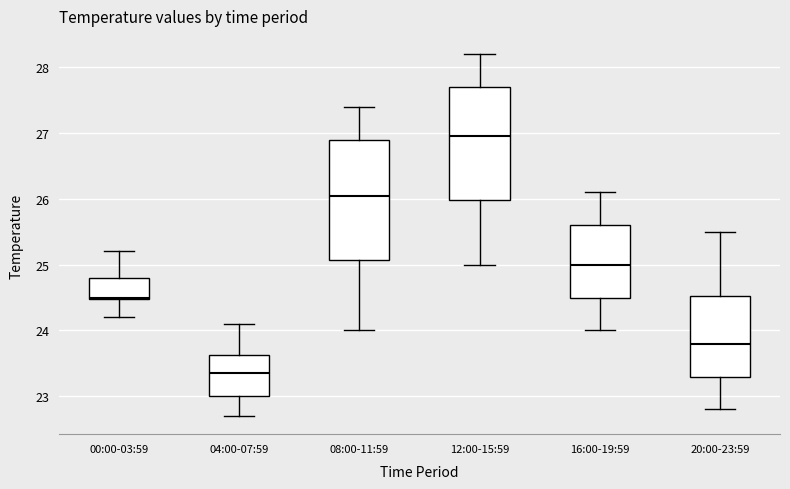

Which box's median line is the lowest?

04:00-07:59